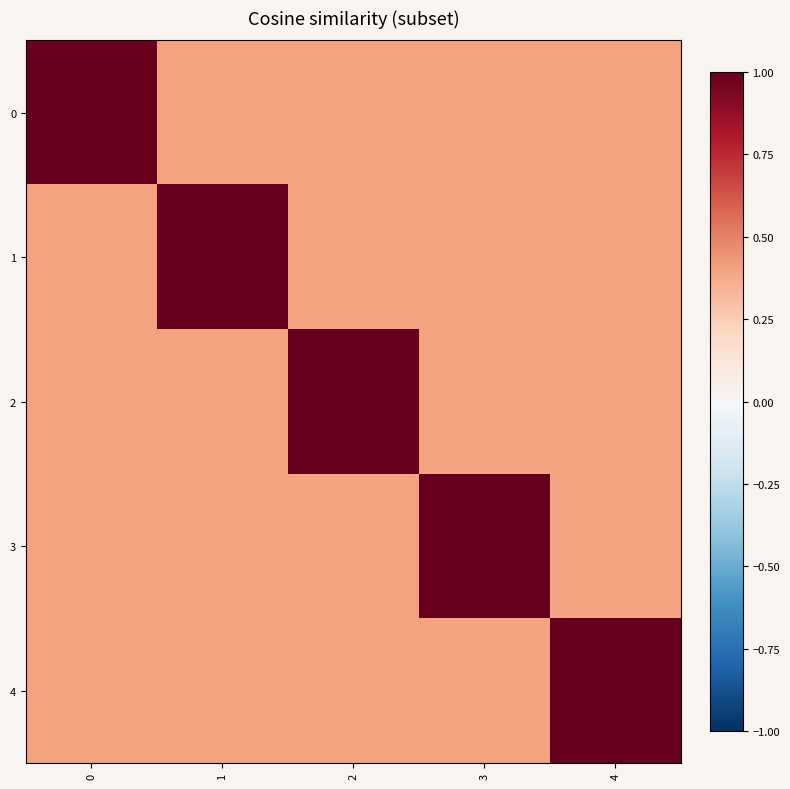

Reading left to right, extract all data points from this chart.

0: 0=1.0	1=0.4	2=0.4	3=0.4	4=0.4
1: 0=0.4	1=1.0	2=0.4	3=0.4	4=0.4
2: 0=0.4	1=0.4	2=1.0	3=0.4	4=0.4
3: 0=0.4	1=0.4	2=0.4	3=1.0	4=0.4
4: 0=0.4	1=0.4	2=0.4	3=0.4	4=1.0